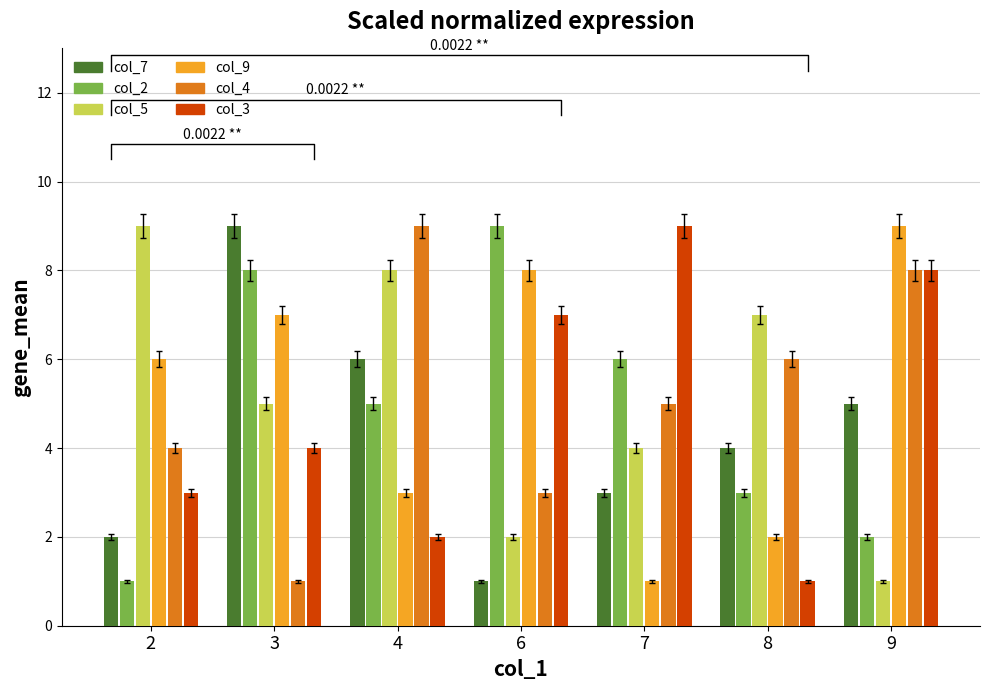

How many data points in col_3 are less than 4?

3